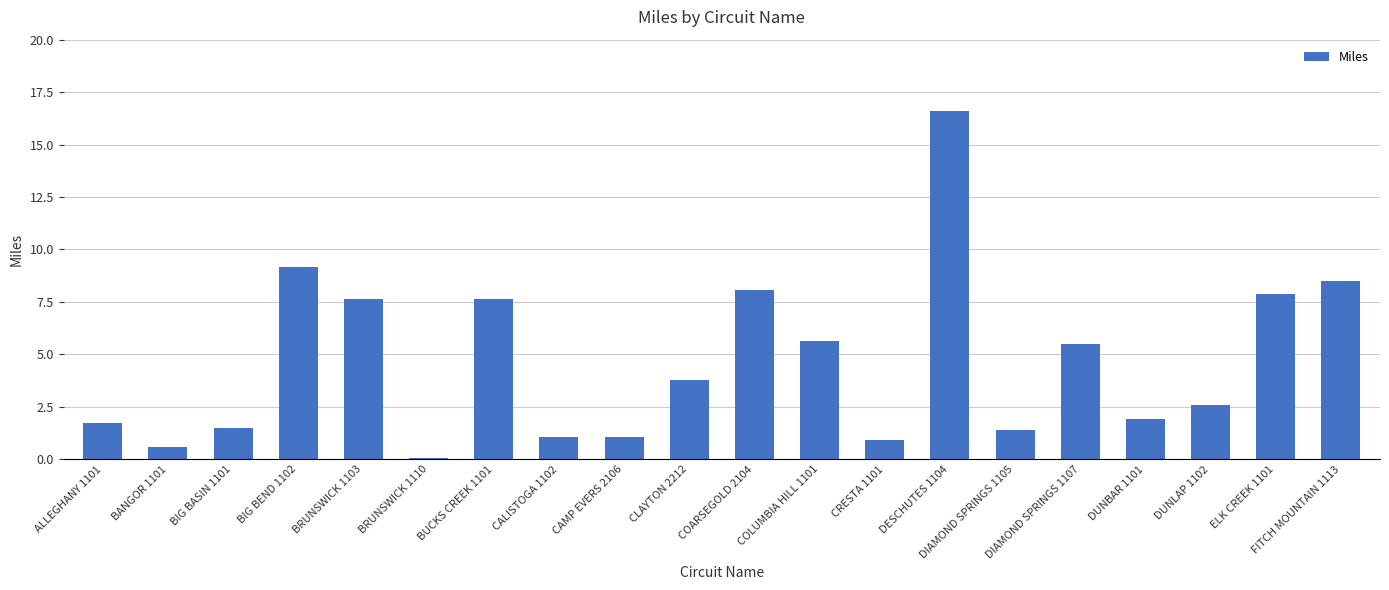

What is the greatest value displayed?

16.6